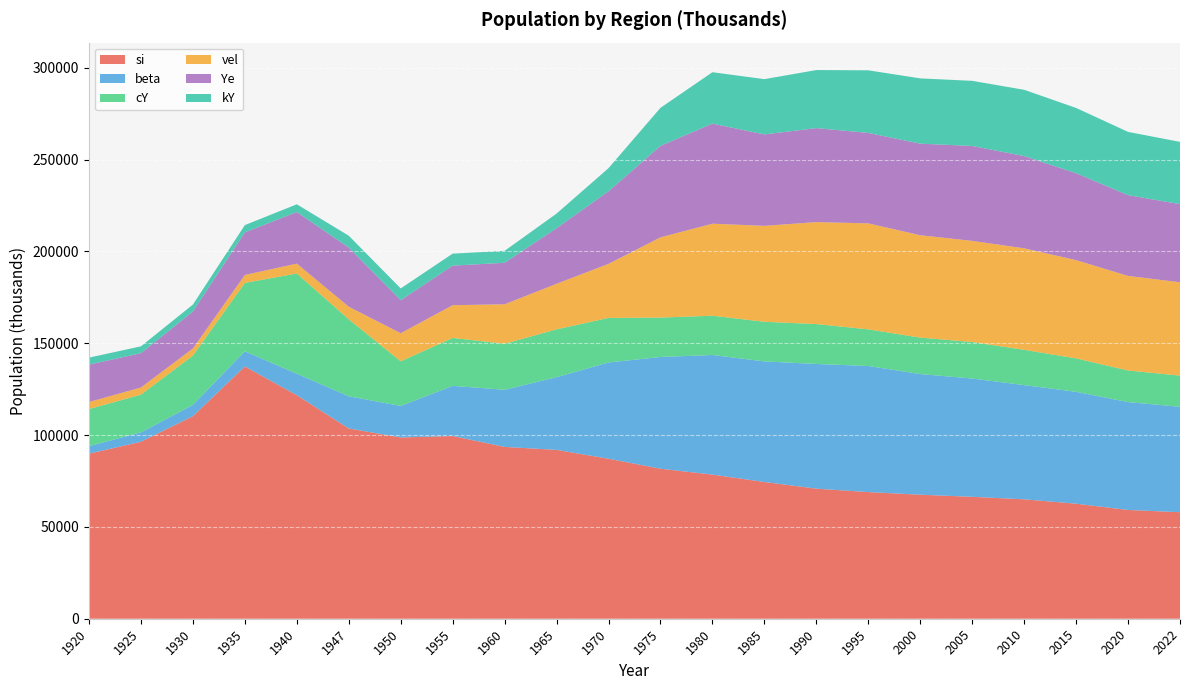

Reading right to left, list all the values displayed in this chart.

si: 58006	59221	62633	65024	66386	67528	68966	70825	74457	78479	81674	87128	91938	93558	99497	98698	103601	121708	137356	110301	96351	89879
beta: 57411	58736	60924	62191	64407	65698	68654	67897	65655	65130	60843	52404	39584	31112	27293	17168	17529	11696	8259	6135	5107	4098
cY: 16948	17203	18201	19204	19882	19840	19948	21713	21580	21375	21464	24267	26044	25074	26104	24305	41900	54565	37256	26825	20547	20180
vel: 50842	51505	53503	55279	55070	55751	57710	55528	52244	50114	43679	29431	24815	21480	17828	15285	6863	5389	4317	3890	3907	3842
Ye: 42541	43982	47328	50221	51665	49855	49246	51184	49767	54495	49810	39538	30268	22593	21530	17987	32246	28073	23198	20136	18673	20372
kY: 33899	34433	35537	36086	35464	35547	34088	31605	30092	27984	20710	12571	7953	6497	6541	6404	6418	4231	3940	3770	3737	3794